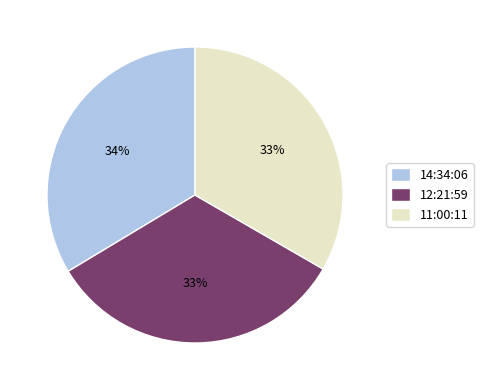

To the nearest percent, what is the combined percentage of 11:00:11 and 12:21:59?

66%